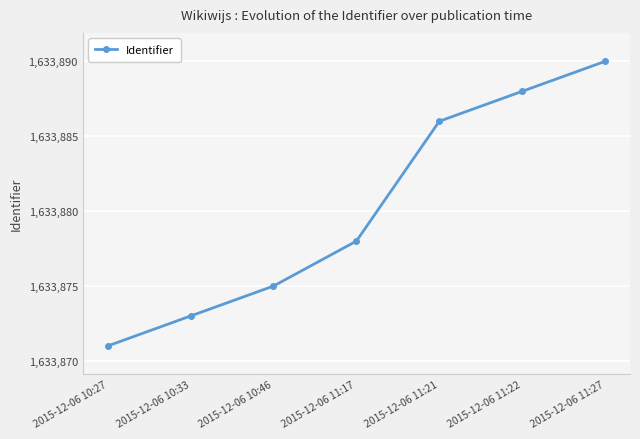

True or false: there are more than 0 points higher than both neighbors.

False